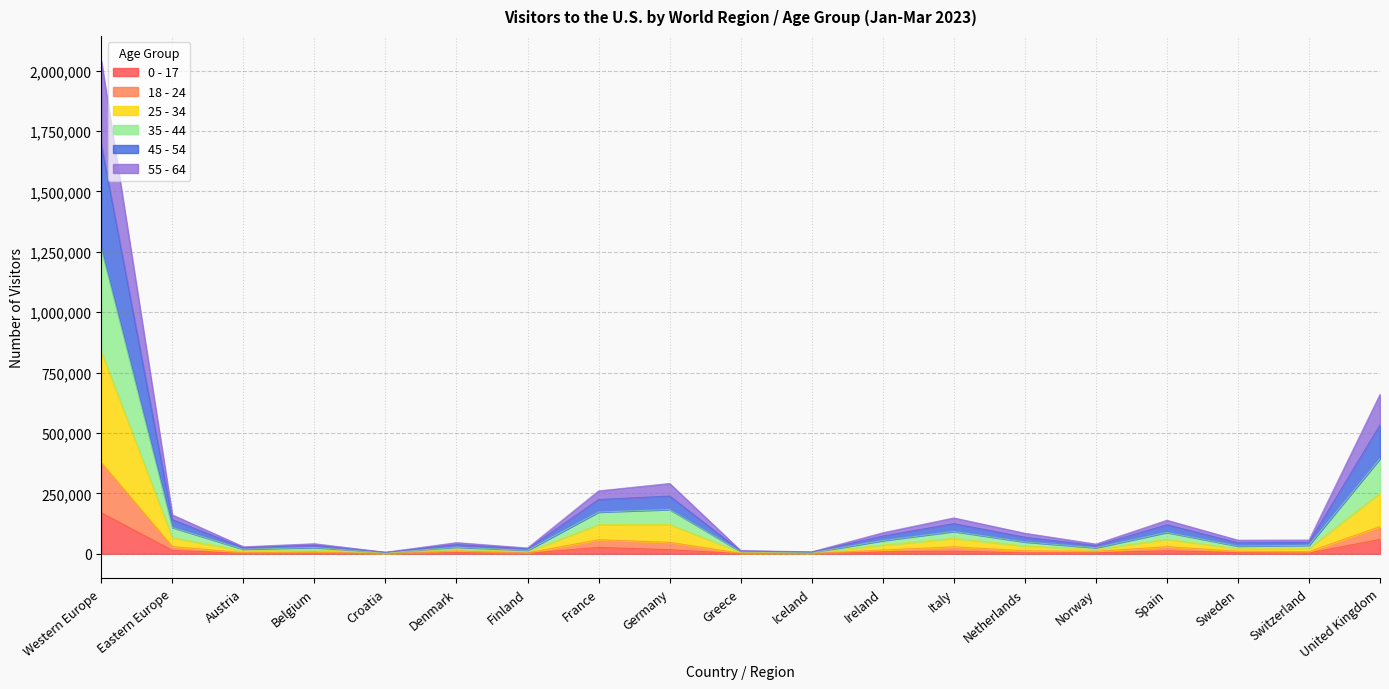

At which category is the sum across all series the highest?

Western Europe